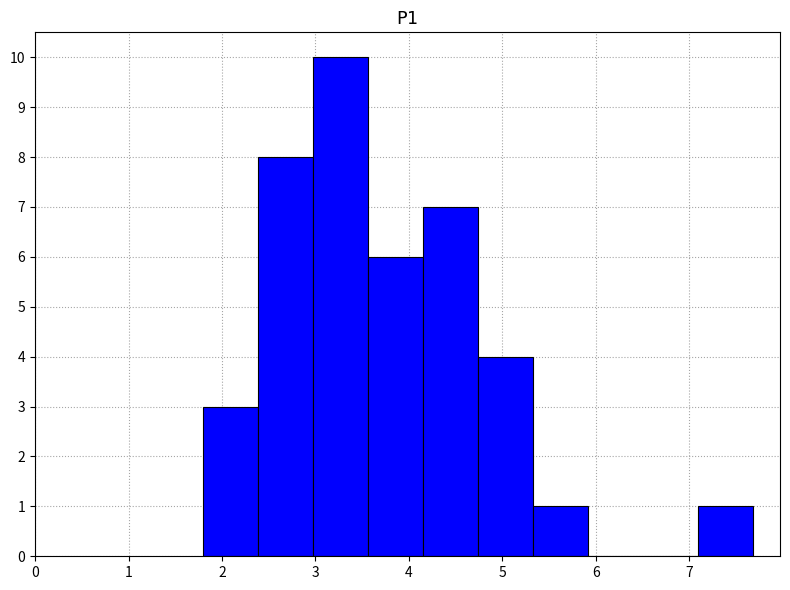

Reading left to right, list every bar in this chart as the range it spans on the x-axis followed by its height. Neither the bar edges nor the heights are printed on the chart, so give them approximately, as read against the axes.

1.8 to 2.4: 3
2.4 to 3.0: 8
3.0 to 3.6: 10
3.6 to 4.2: 6
4.2 to 4.7: 7
4.7 to 5.3: 4
5.3 to 5.9: 1
5.9 to 6.5: 0
6.5 to 7.1: 0
7.1 to 7.7: 1